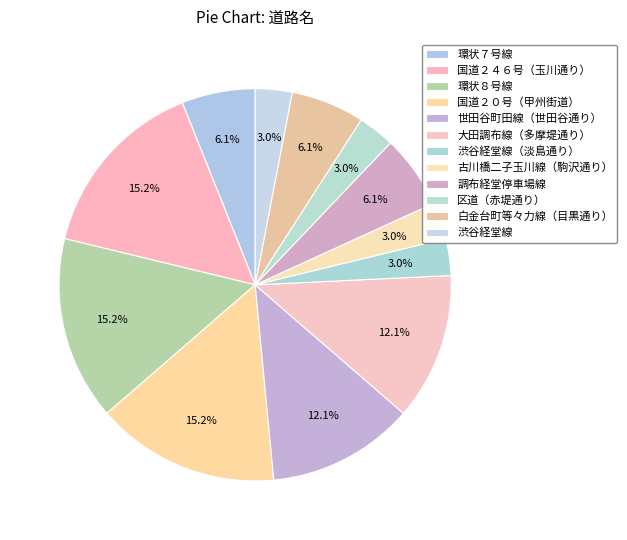

Which slice is the largest?

国道２４６号（玉川通り）